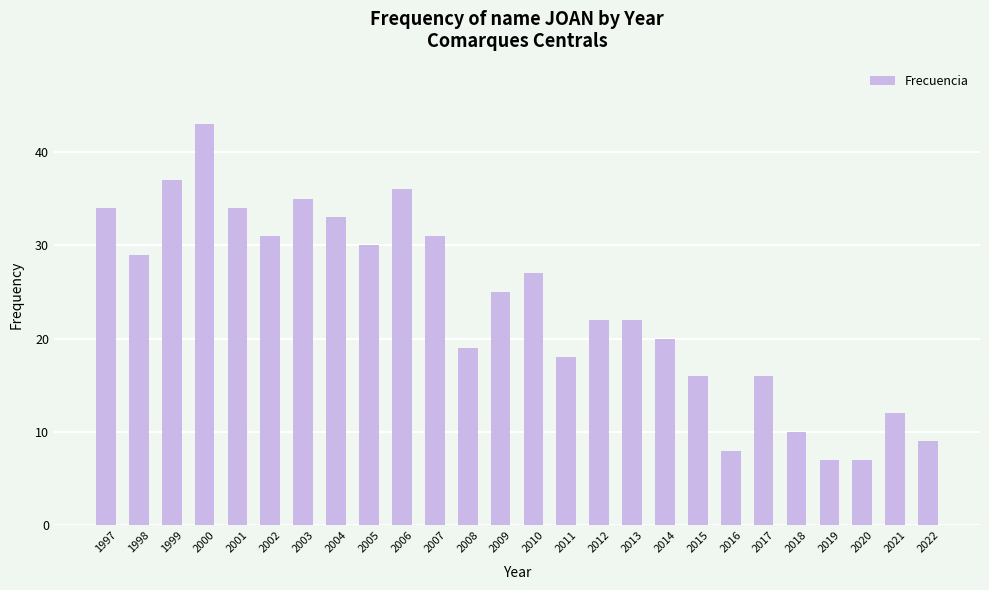

Does the chart contain stacked bars?

No